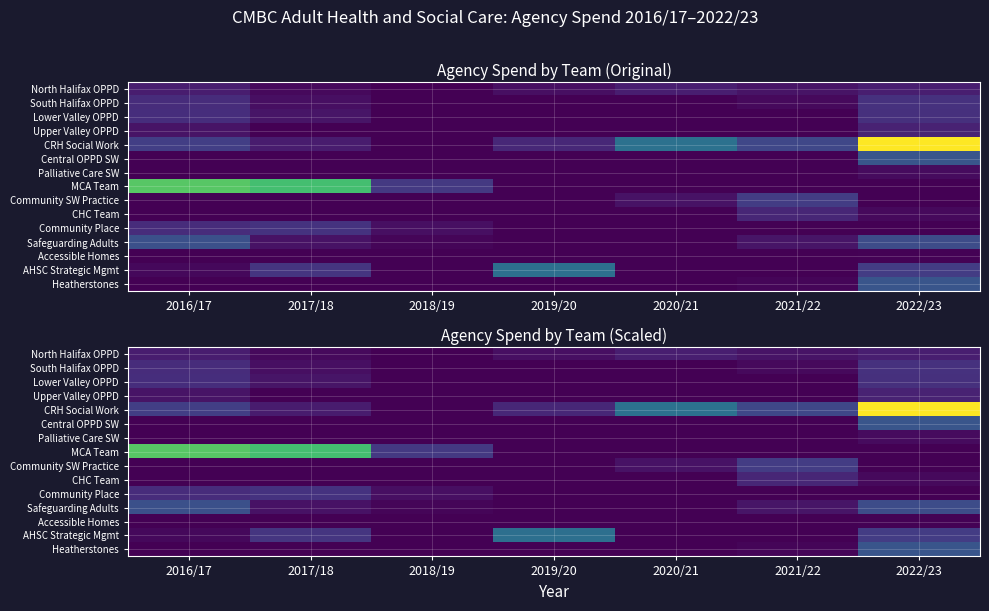

At which category is the sum across all series the highest?

2022/23